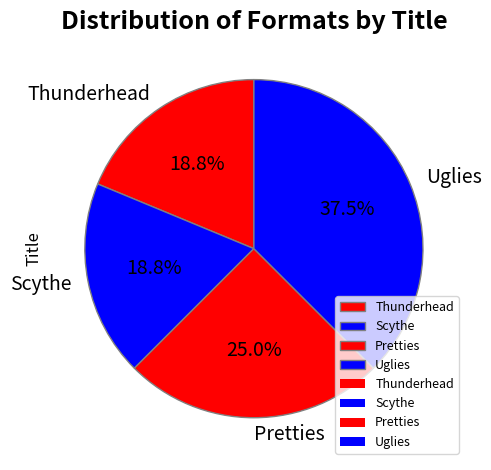

What is the largest slice in the pie chart?

Uglies